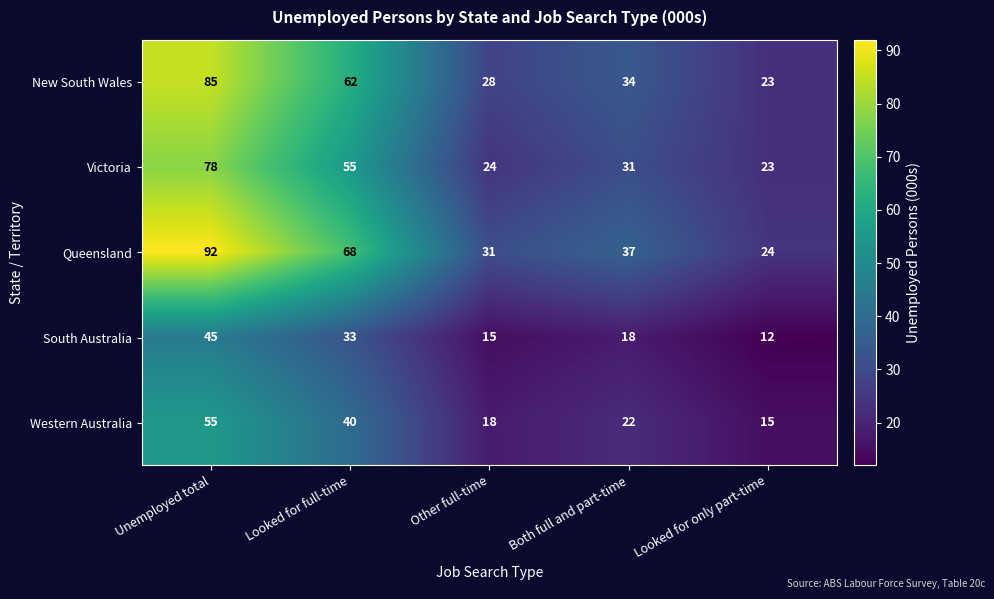

Rank the categories by New South Wales value from lowest to highest.

Looked for only part-time, Other full-time, Both full and part-time, Looked for full-time, Unemployed total